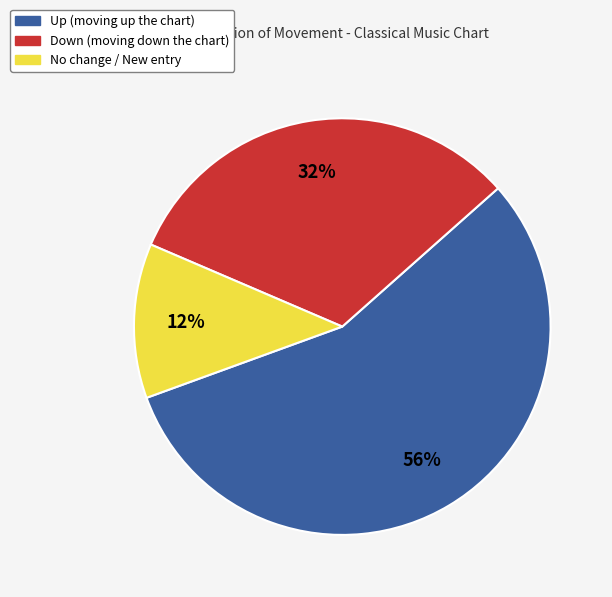

Is there a majority slice in this chart?

Yes